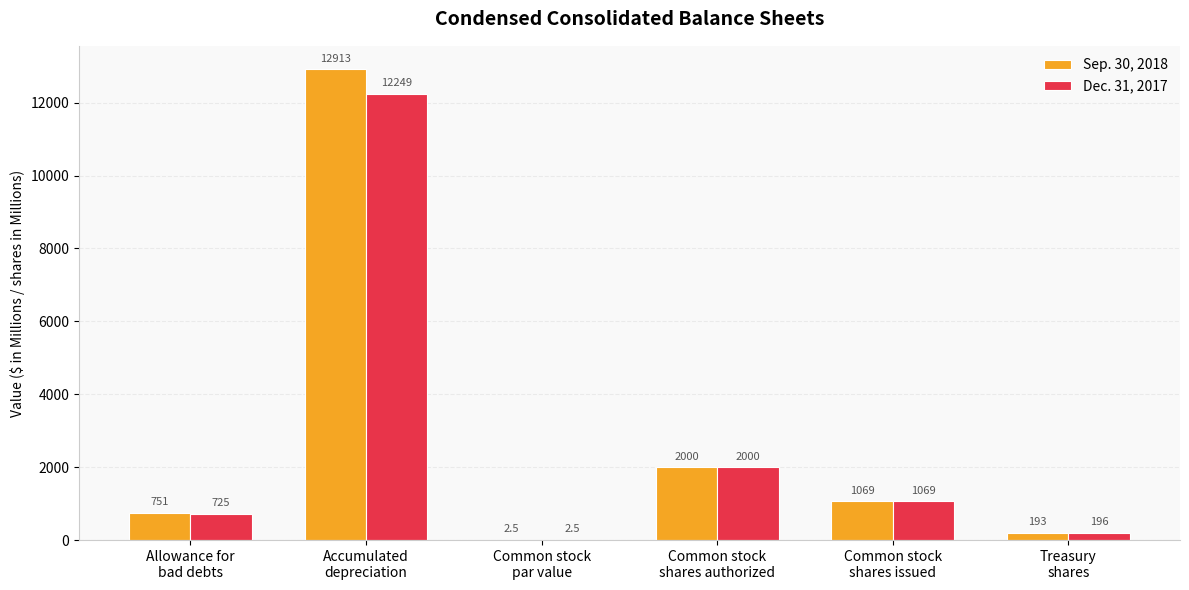

What is the greatest value displayed?

12913.0